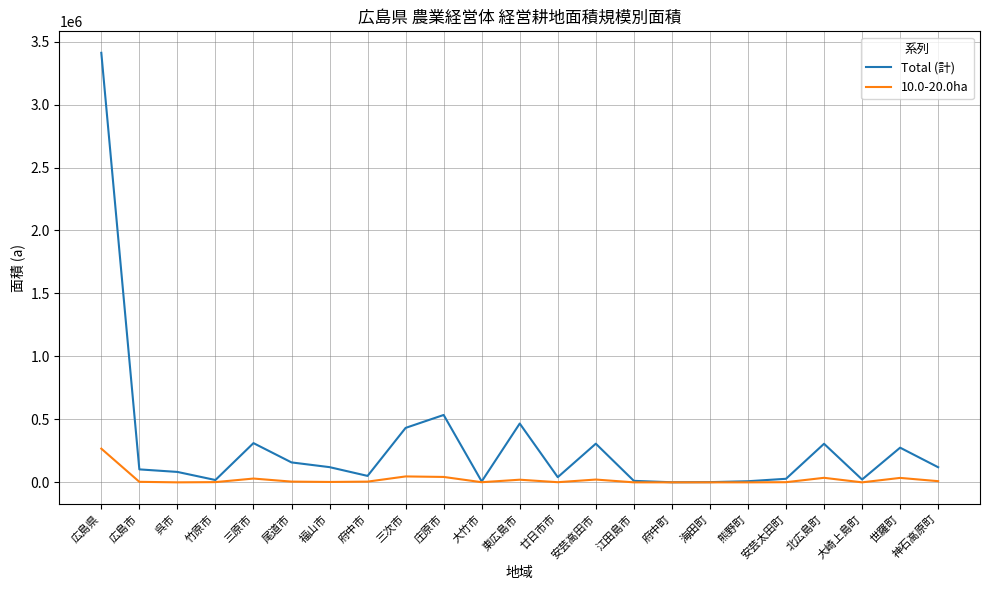

List the series in order of their overall mean, highest first.

Total (計), 10.0-20.0ha